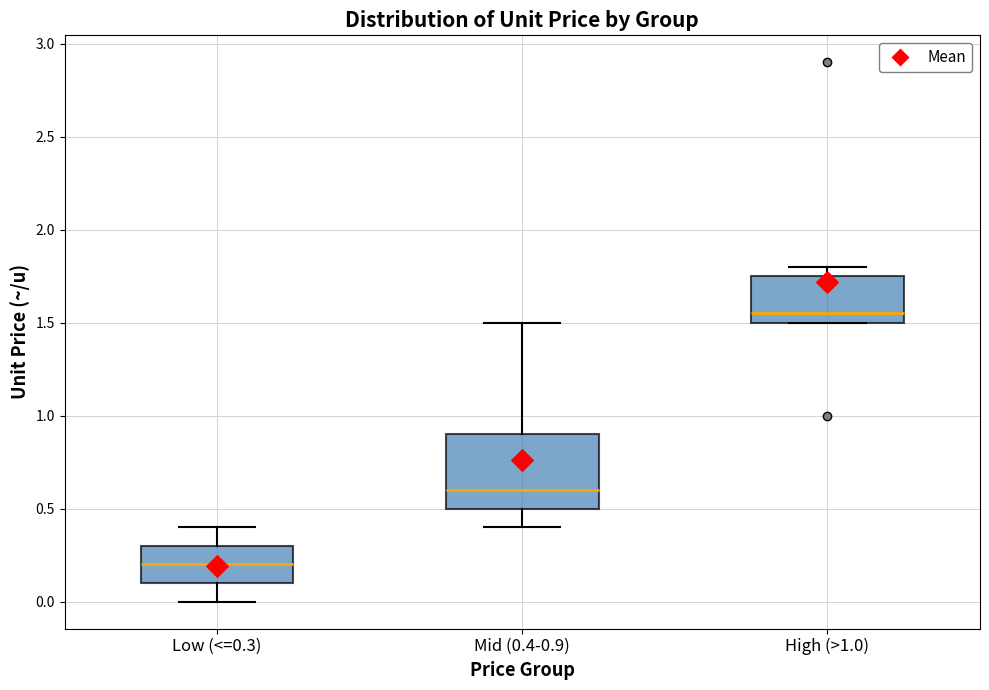

Where is the upper edge of the box for Mid (0.4-0.9) on the y-axis? The values are not printed on the chart, so give them approximately, as read against the axis.

0.90